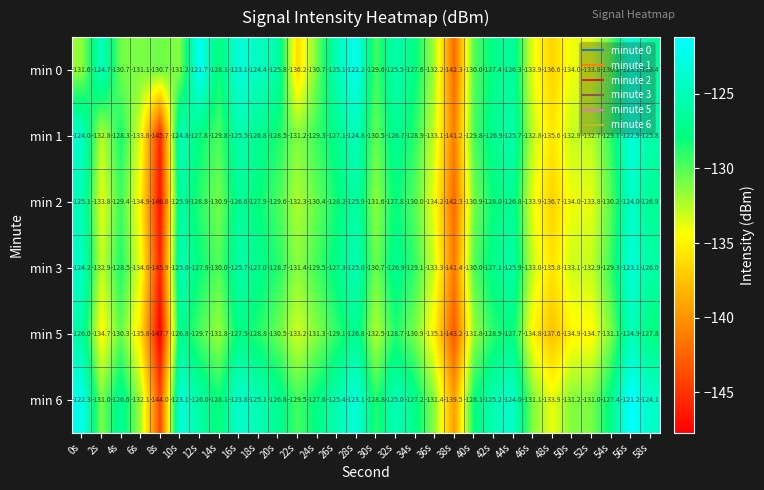

What is the average value of the min 1 series?

-129.8